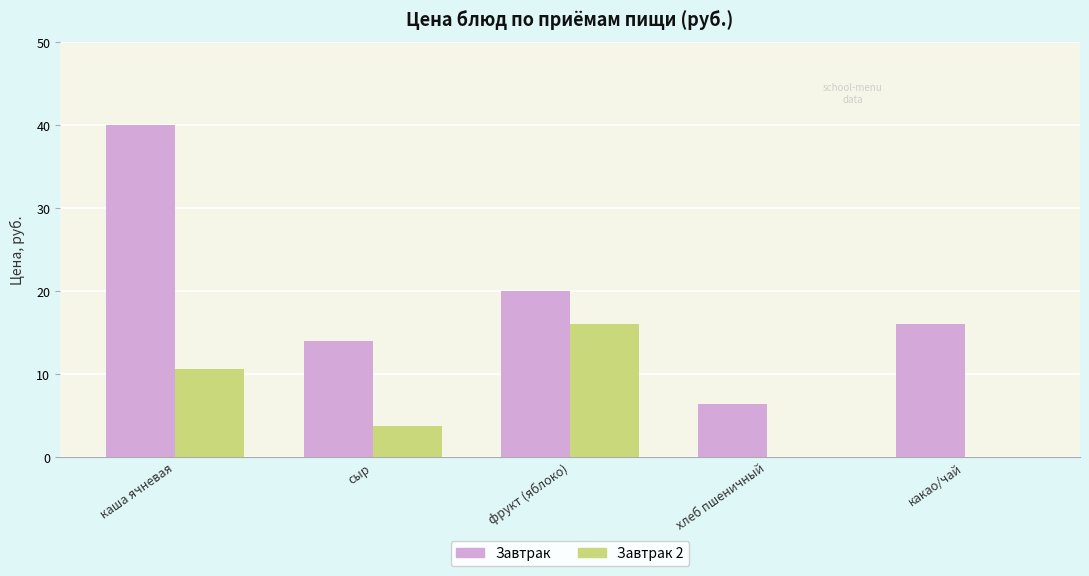

Are the bars grouped side by side (vs. stacked)?

Yes